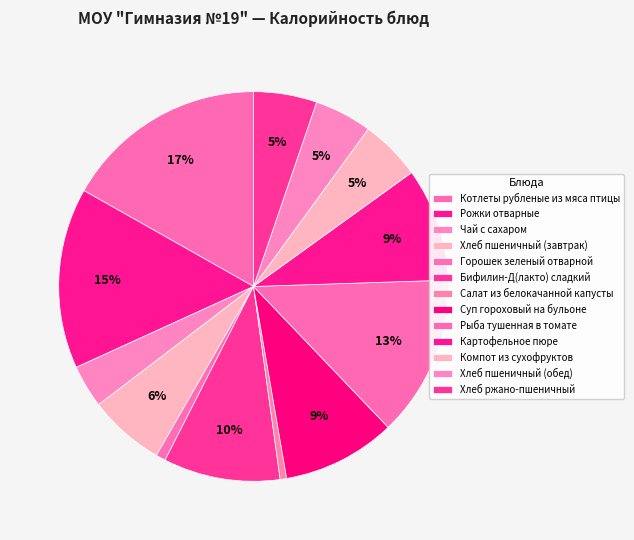

How many slices are in this pie chart?

13